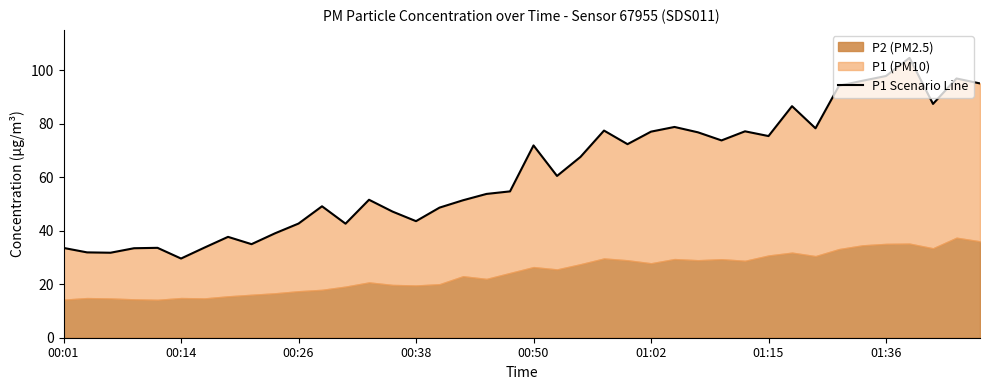

Reading left to right, list all the values displayed in this chart.

33.6	31.9	31.8	33.5	33.6	29.6	33.7	37.7	35.0	39.0	42.7	49.1	42.6	51.6	47.1	43.6	48.6	51.4	53.8	54.7	71.9	60.5	67.6	77.4	72.3	77.0	78.8	76.8	73.8	77.2	75.4	86.5	78.3	94.2	96.0	97.8	104.6	87.4	96.9	95.0